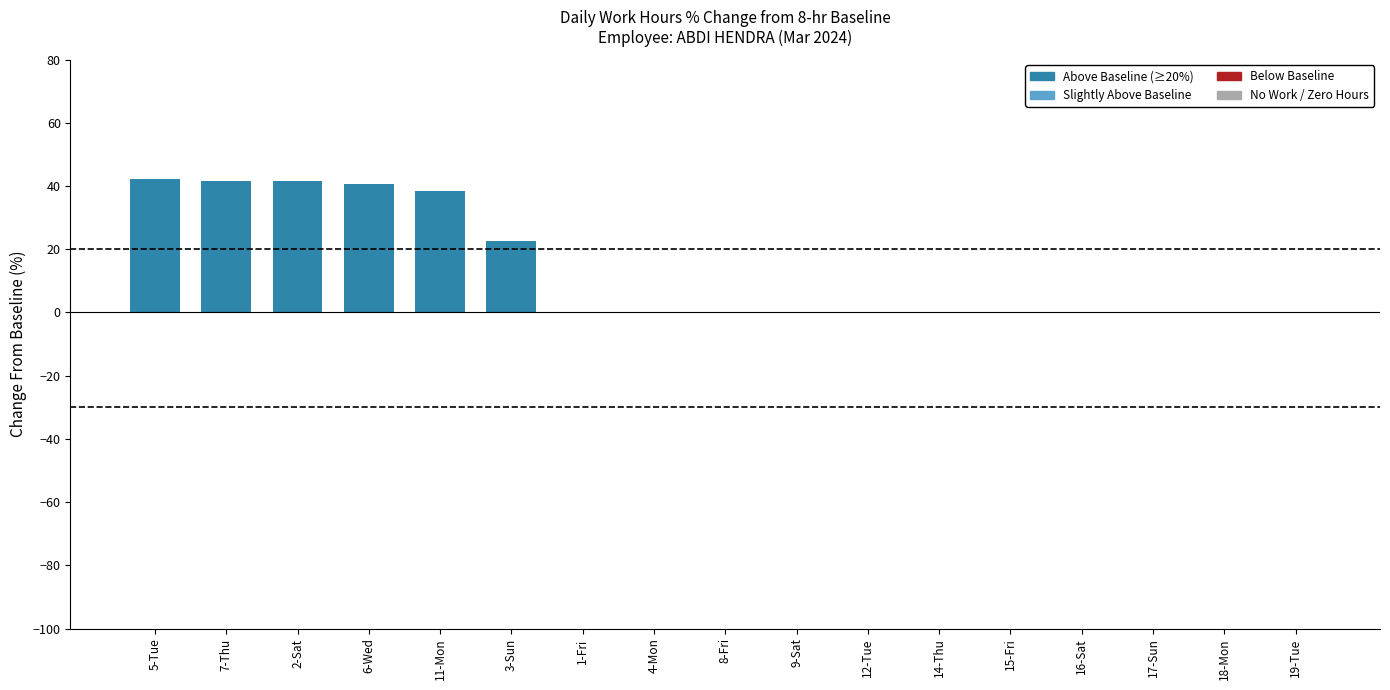

What is the maximum value shown in the chart?

42.3